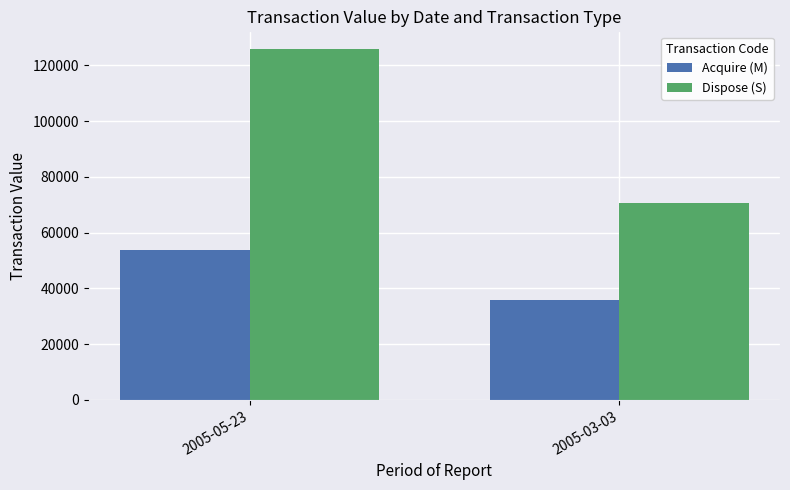

Which series has the largest total across all categories?

Dispose (S)